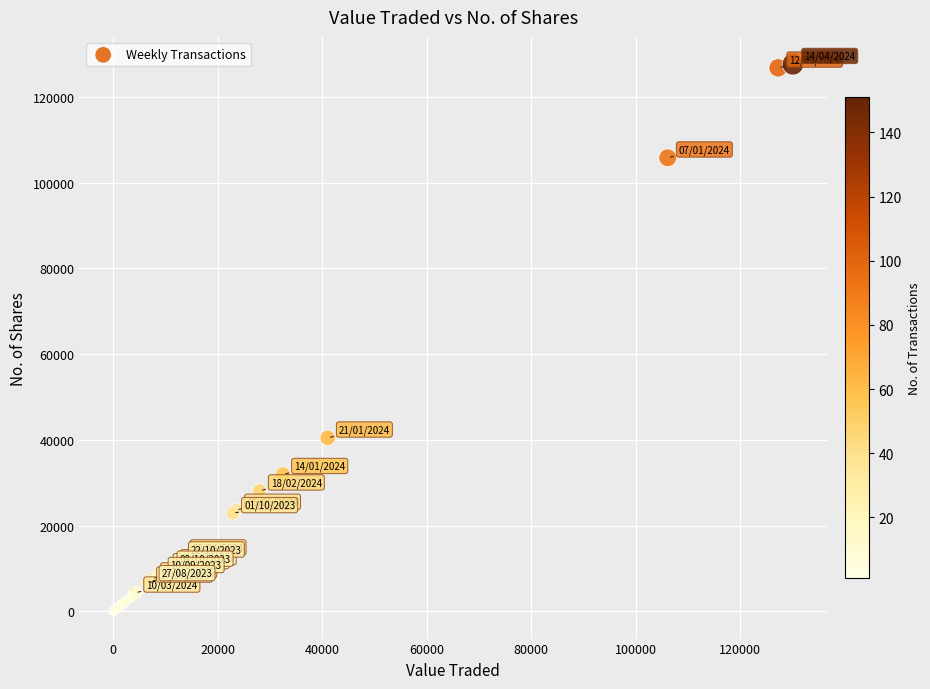

What Y value in the scatter plot is closest to 63836?

40478